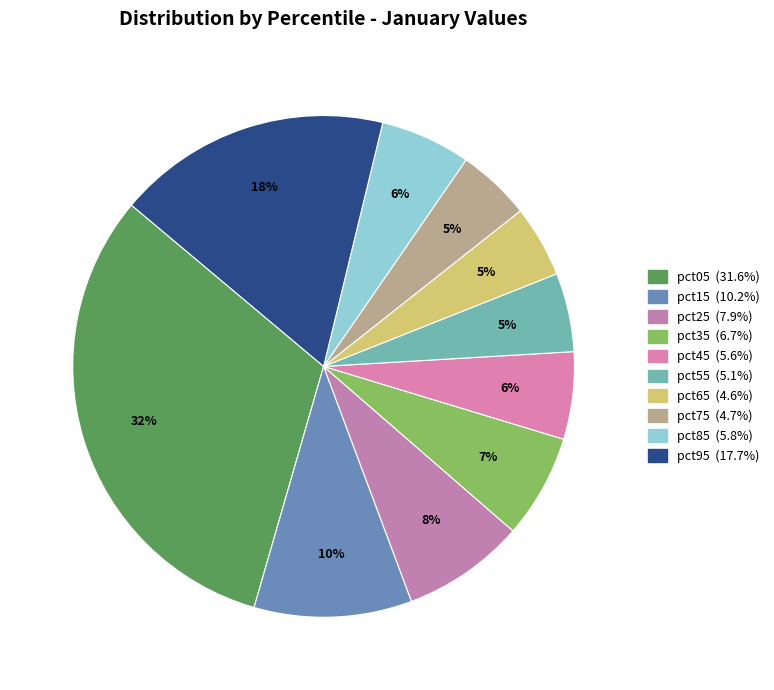

To the nearest percent, what is the difference between the pct85 and pct65 slice percentages?

1%